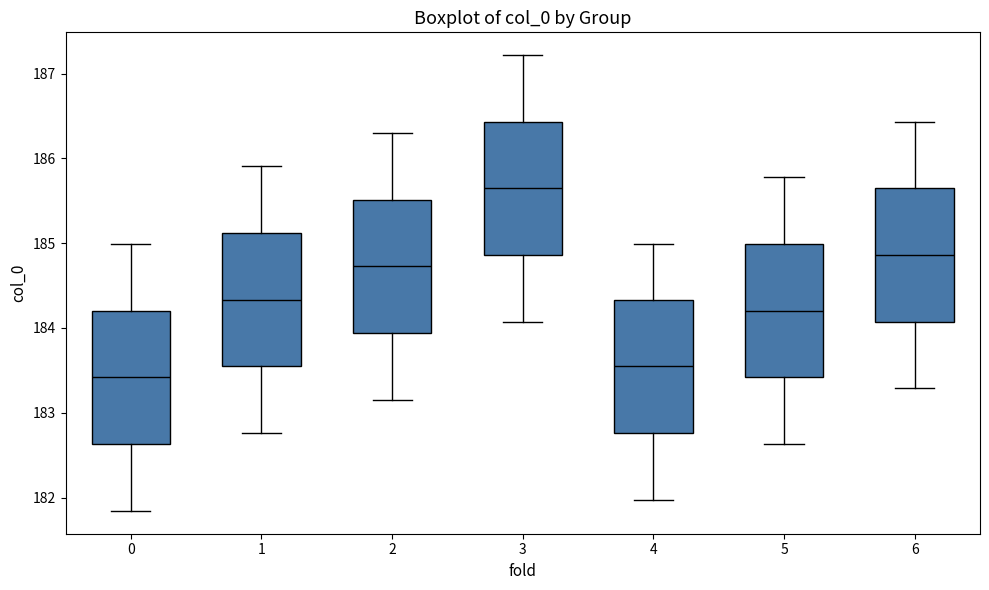

Where is the lower edge of the box at x = 3 on the y-axis? The values are not printed on the chart, so give them approximately, as read against the axis.

184.9